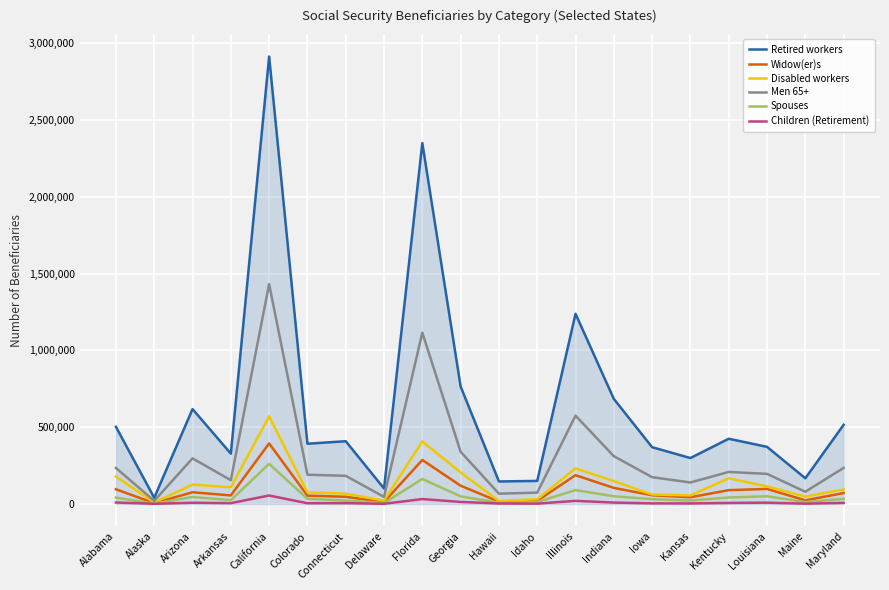

Is it true that Disabled workers equals 114609 at Louisiana?

True